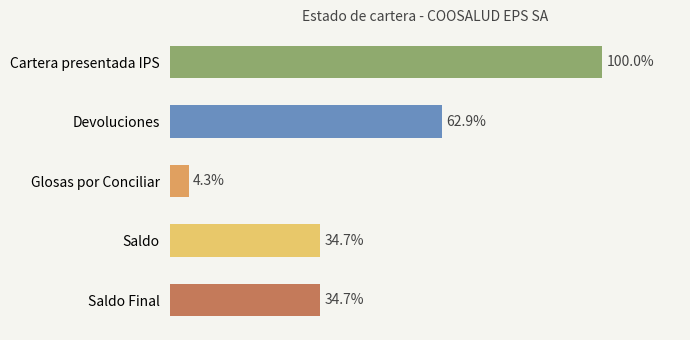

Are the bars horizontal?

Yes